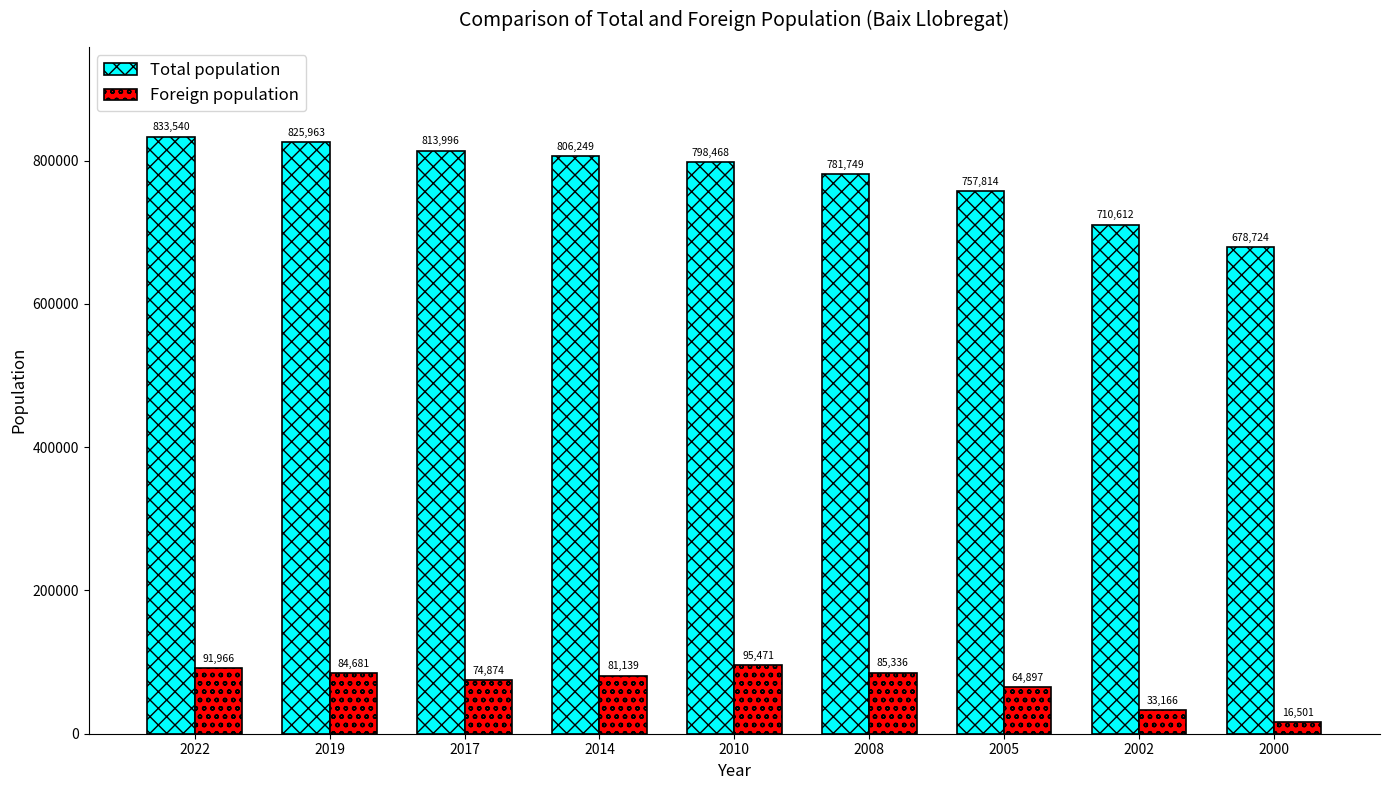

What is the sum of the Foreign population values at 2002 and 2017?

108040